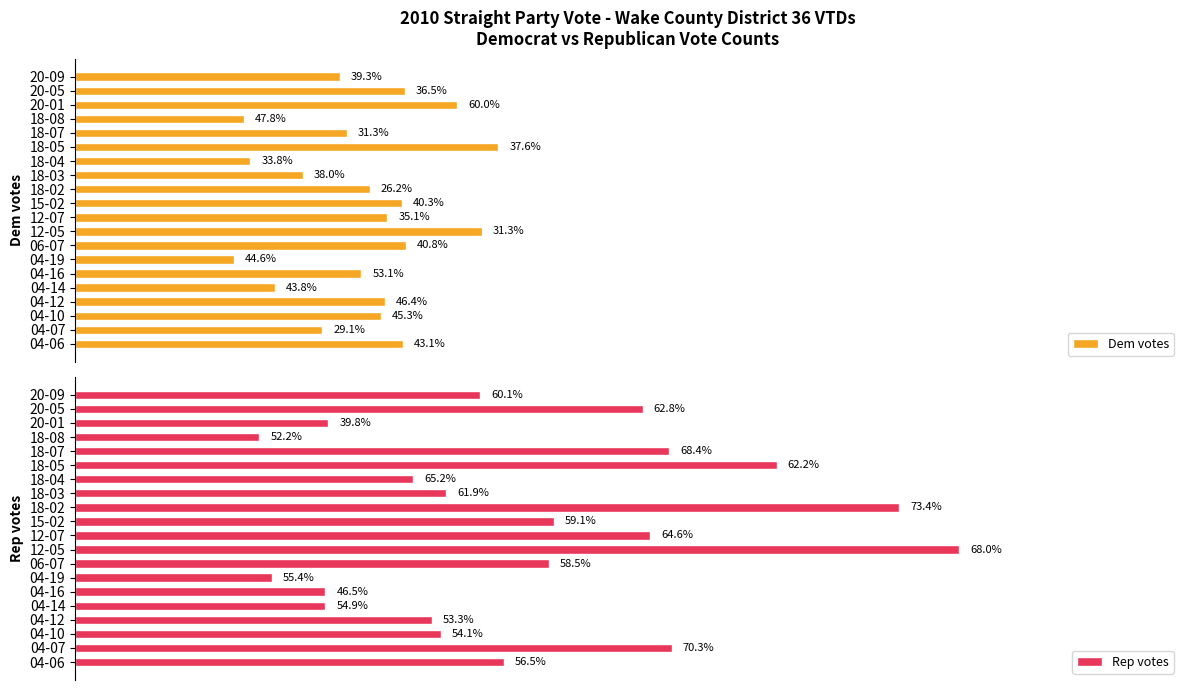

At how many categories does at least one series exceed 713?

2